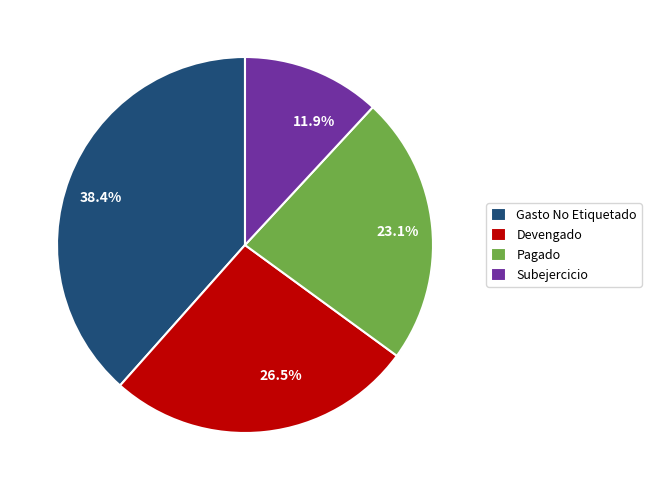

Rank the categories by value from highest to lowest.

Gasto No Etiquetado, Devengado, Pagado, Subejercicio